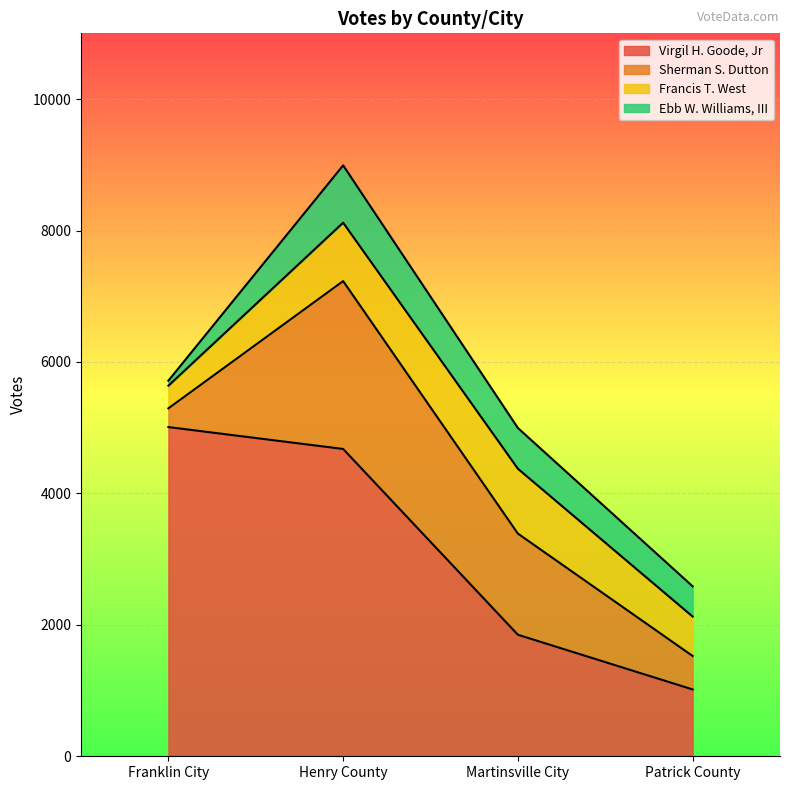

How many lines are shown in the chart?

4